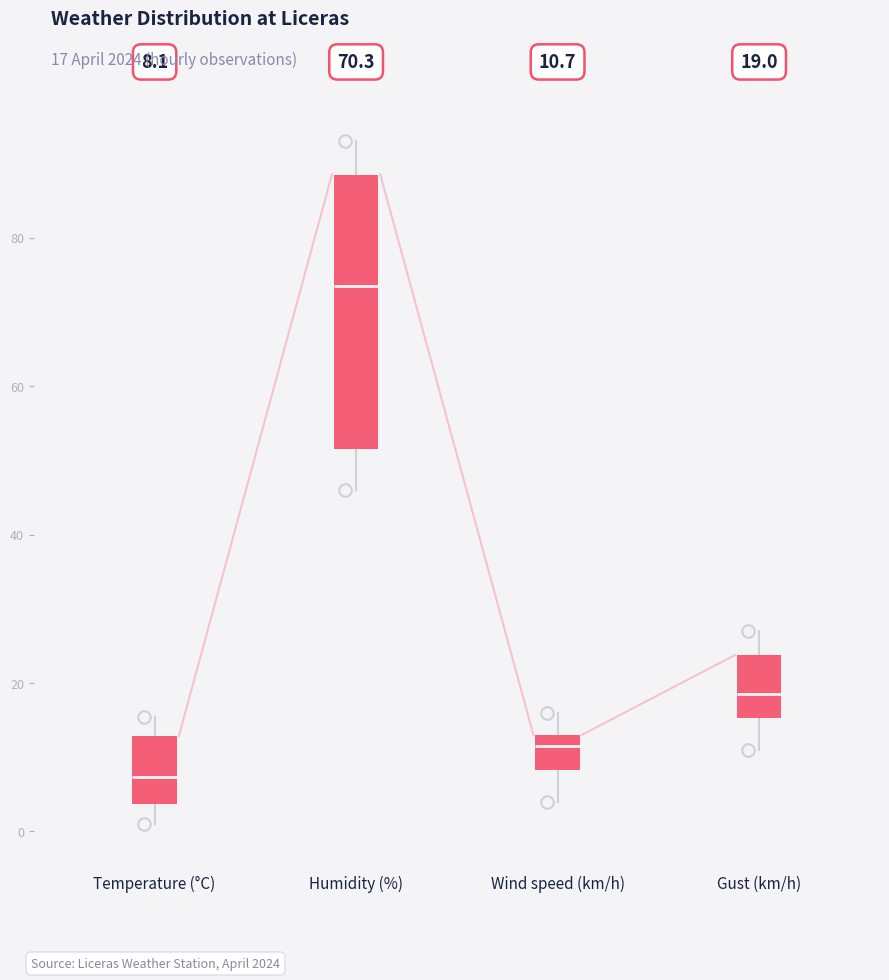

Which box's median line is the lowest?

Temperature (°C)